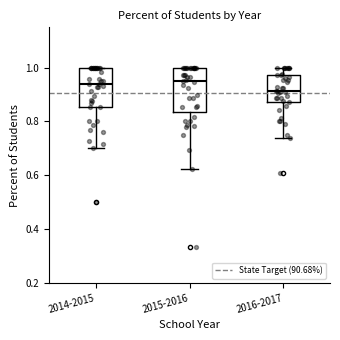

Reading left to right, read every box against the y-axis: the position of its median line, the range the box covers, and the ends of its whiskers. The values are not printed on the chart, so give them approximately, as read against the axis.

2014-2015: median 0.94, box 0.86 to 1.00, whiskers 0.70 to 1.00
2015-2016: median 0.96, box 0.84 to 1.00, whiskers 0.62 to 1.00
2016-2017: median 0.92, box 0.88 to 0.98, whiskers 0.74 to 1.00